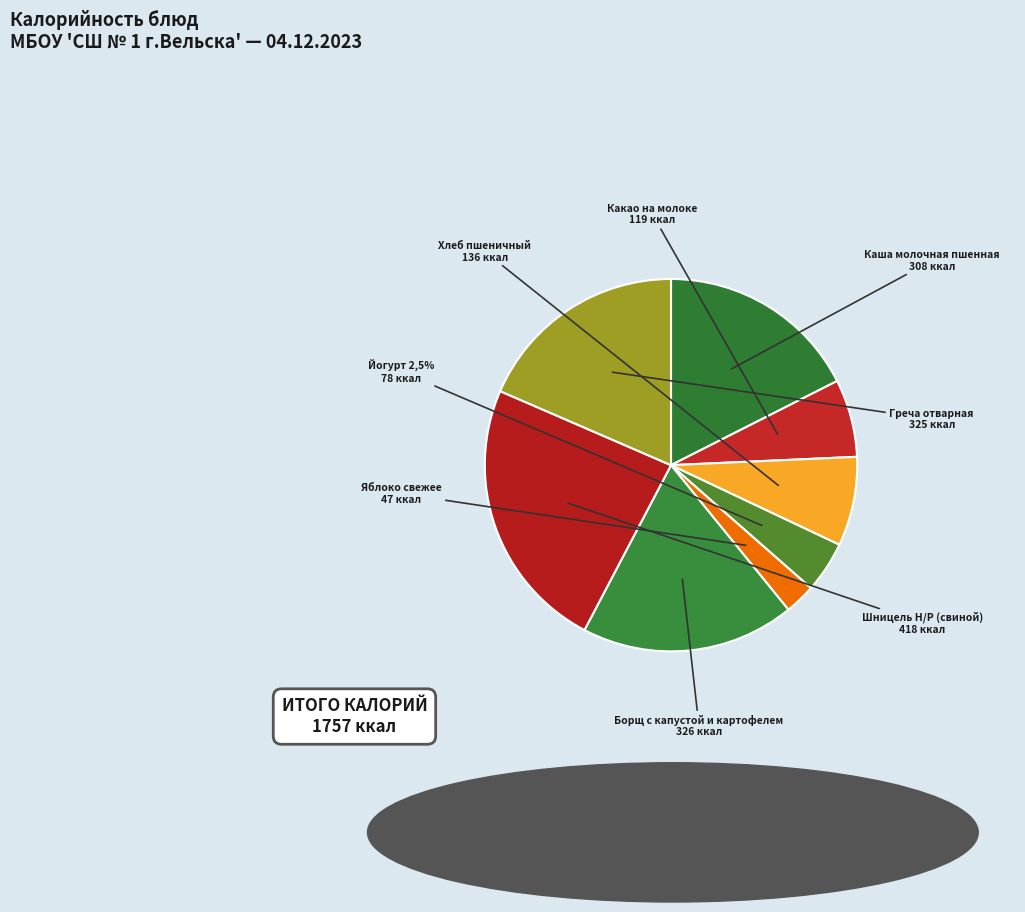

Does any single category account for the majority?

No